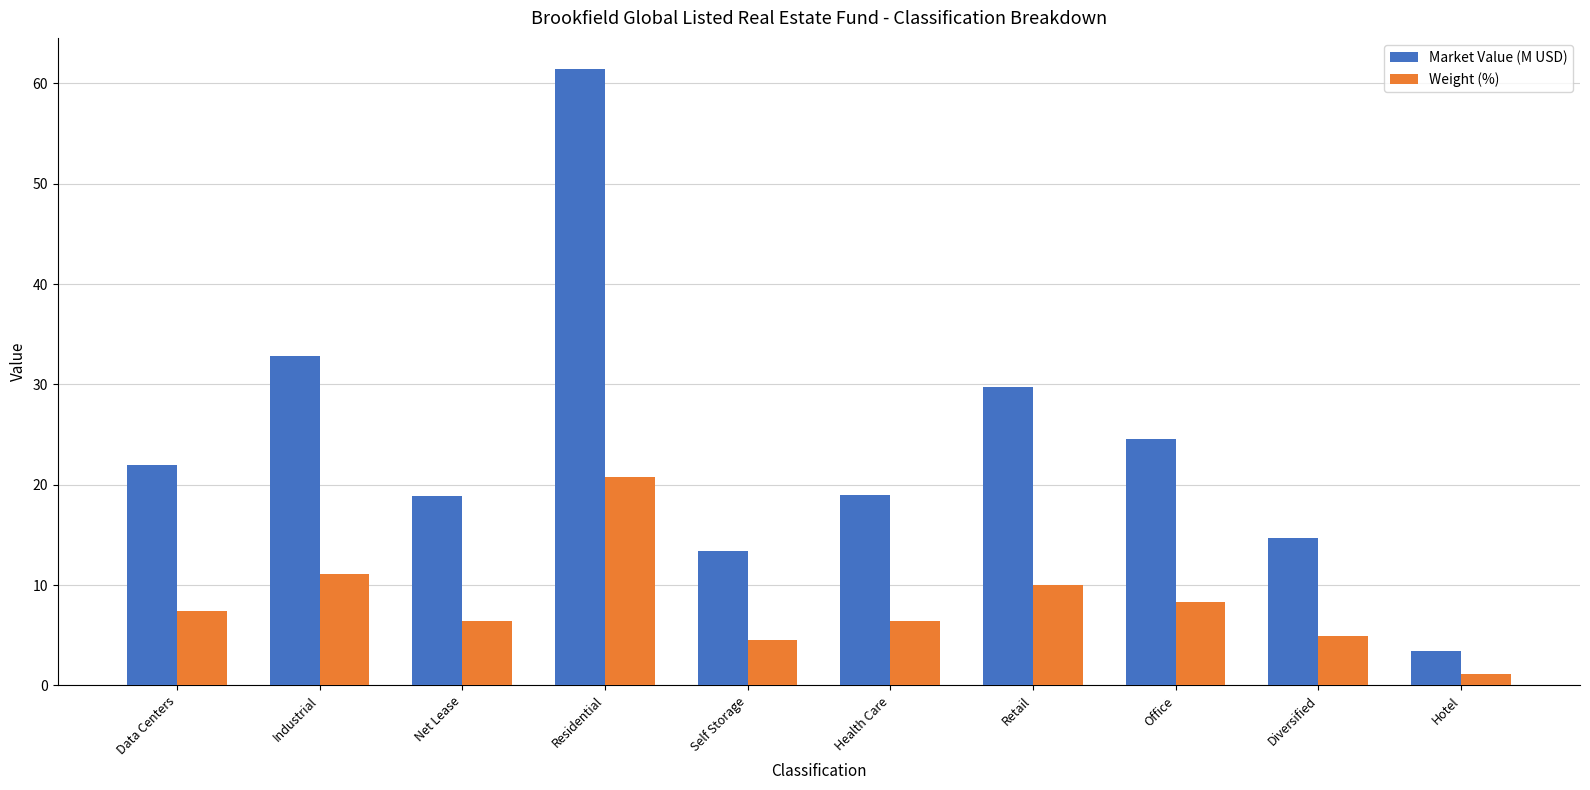

What is the difference between the maximum and minimum values in the Market Value (M USD) series?

58.1